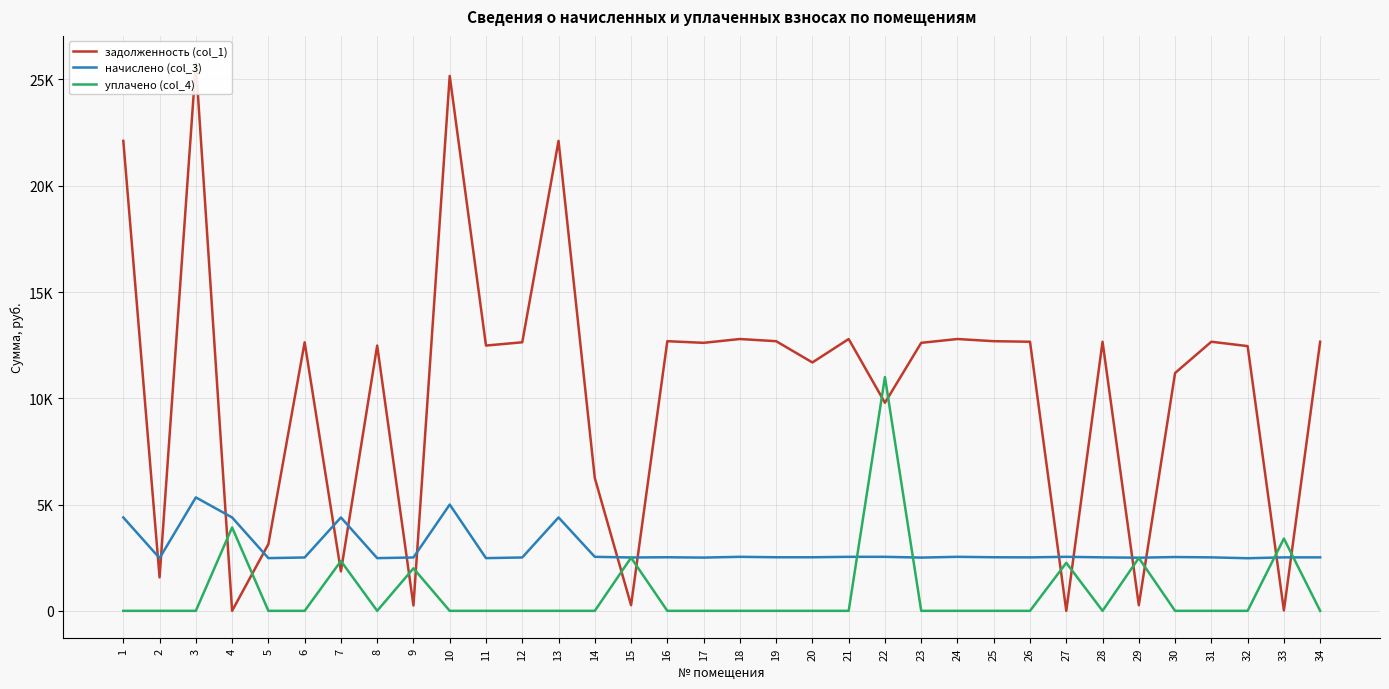

How many times do начислено (col_3) and задолженность (col_1) cross each other?

16